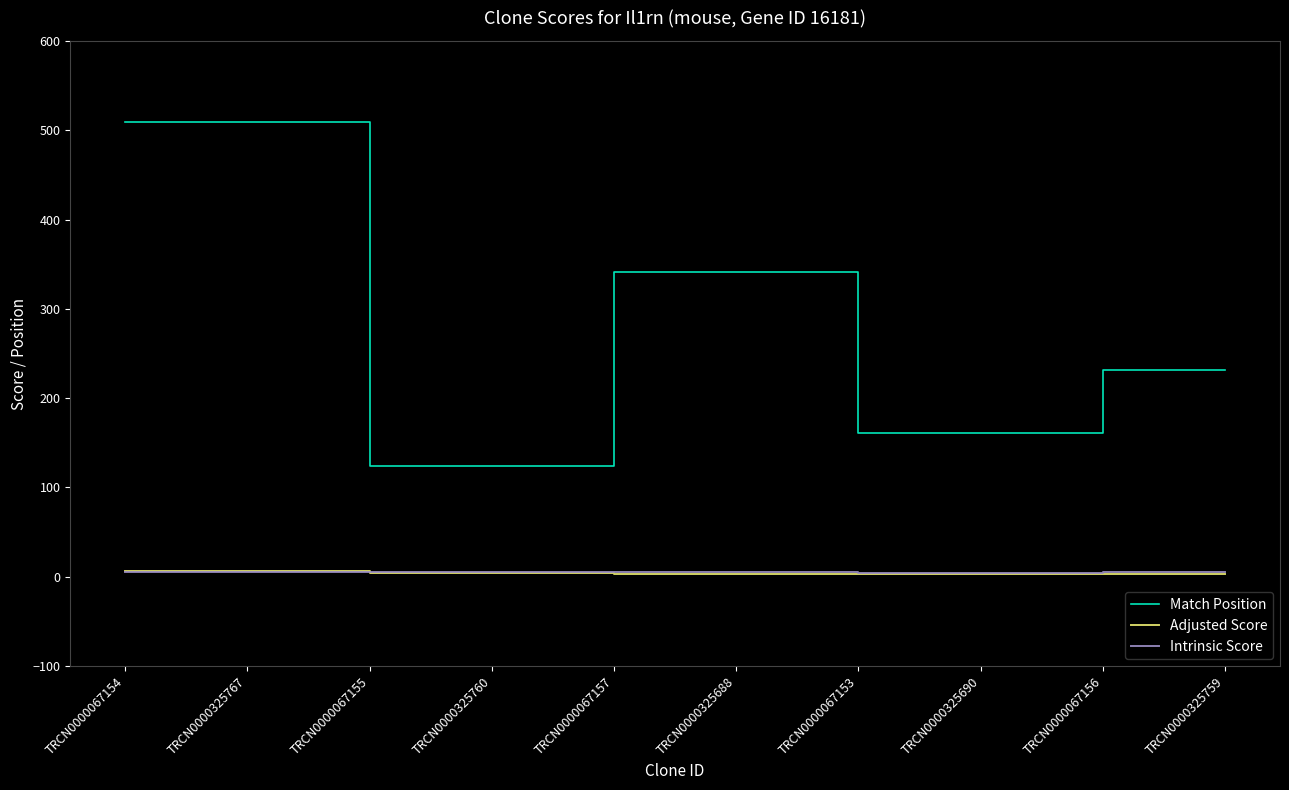

The Intrinsic Score series shows 5.6 at TRCN0000067156. True or false?

True